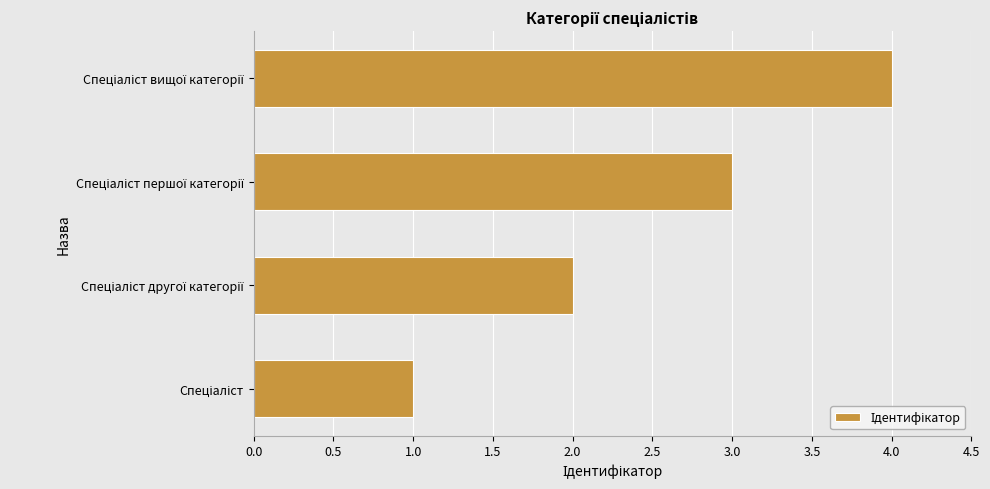

How many values are below 3?

2